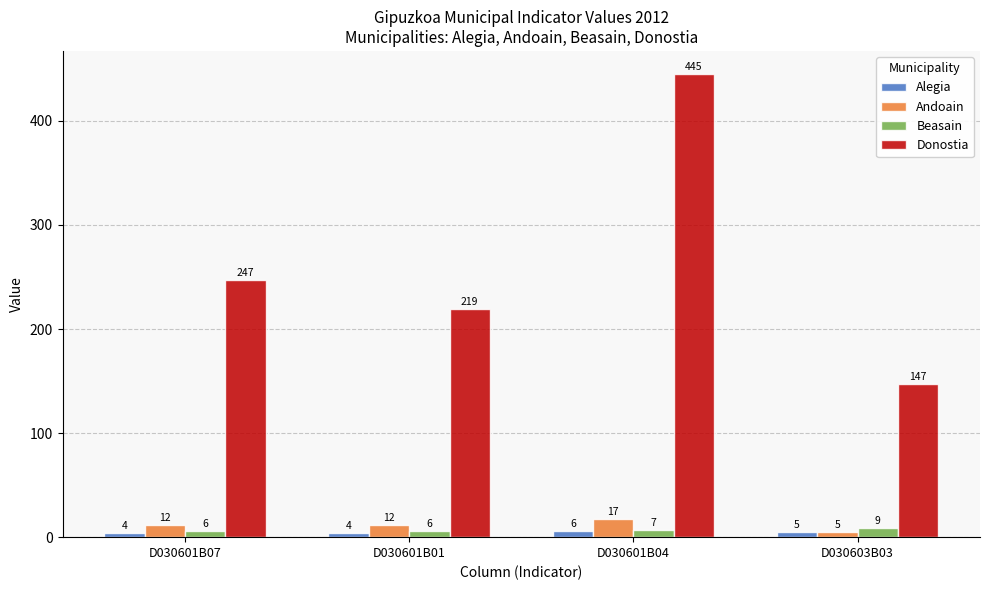

What is the spread (max minus min) of values at D030601B07?

243